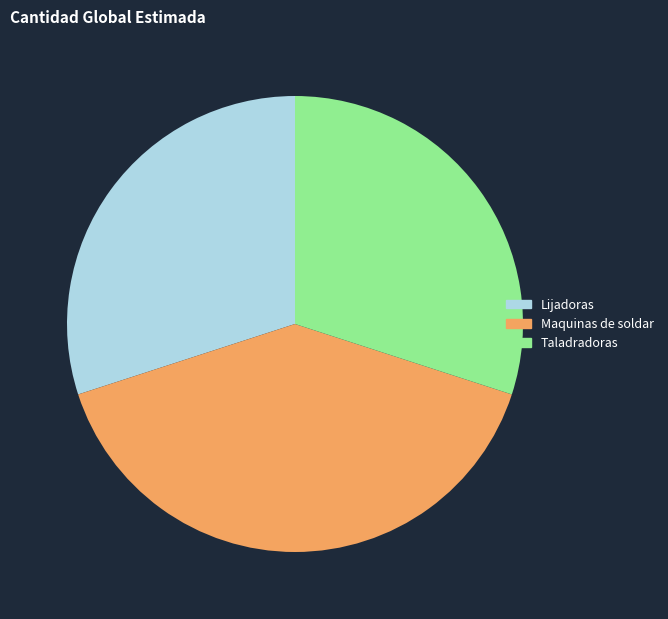

True or false: Maquinas de soldar accounts for 40% of the total.

True